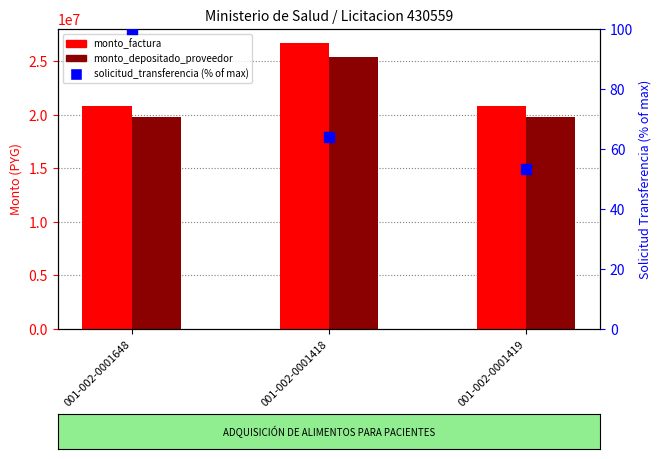

Is the value of monto_depositado_proveedor at 001-002-0001419 greater than the value of solicitud_transferencia (% of max) at 001-002-0001648?

Yes